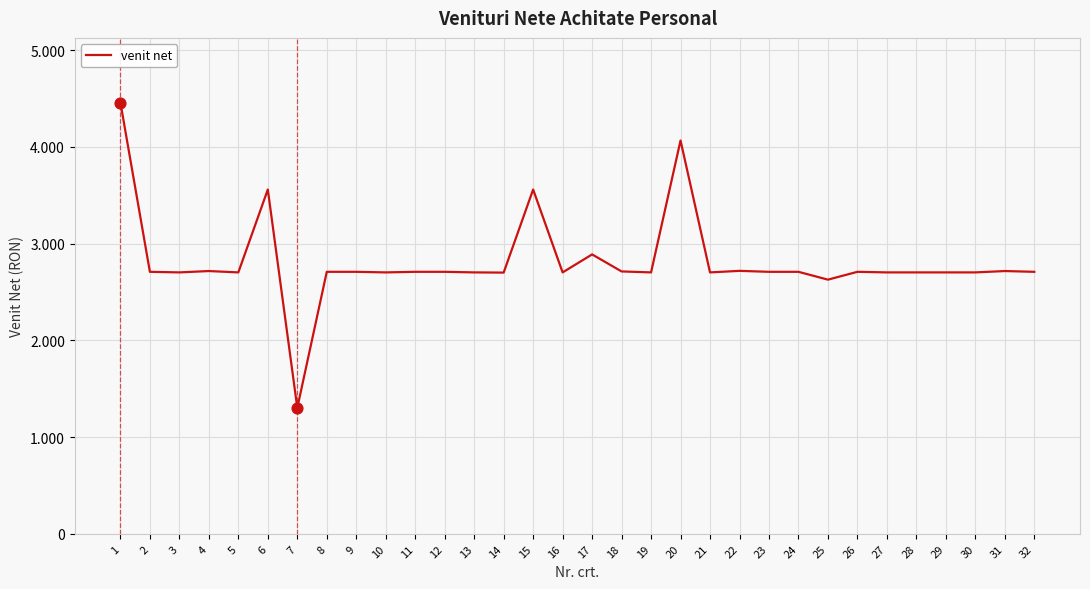

What is the ratio of the value at 6 to the value at 13?

1.3